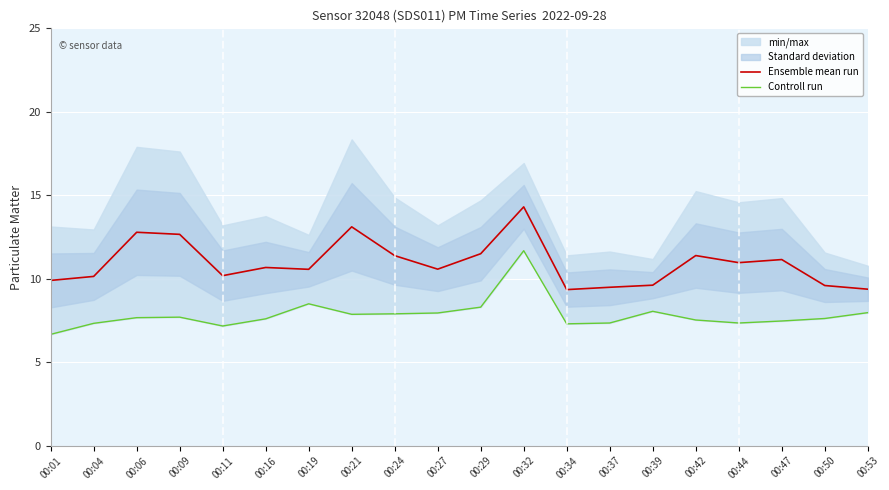

At how many categories does at least one series exceed 13?

2